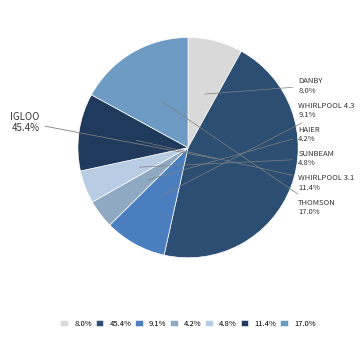

What is the smallest slice in the pie chart?

HAIER